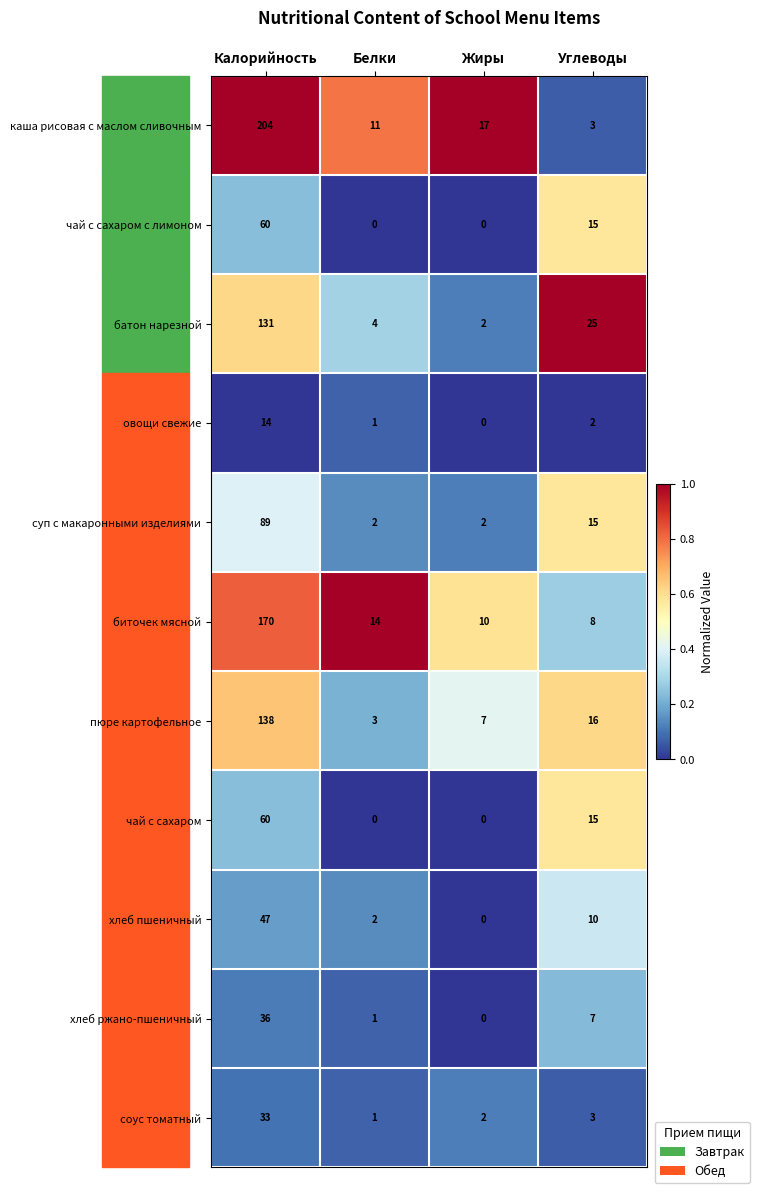

The value of хлеб ржано-пшеничный at Жиры is 18. True or false?

False